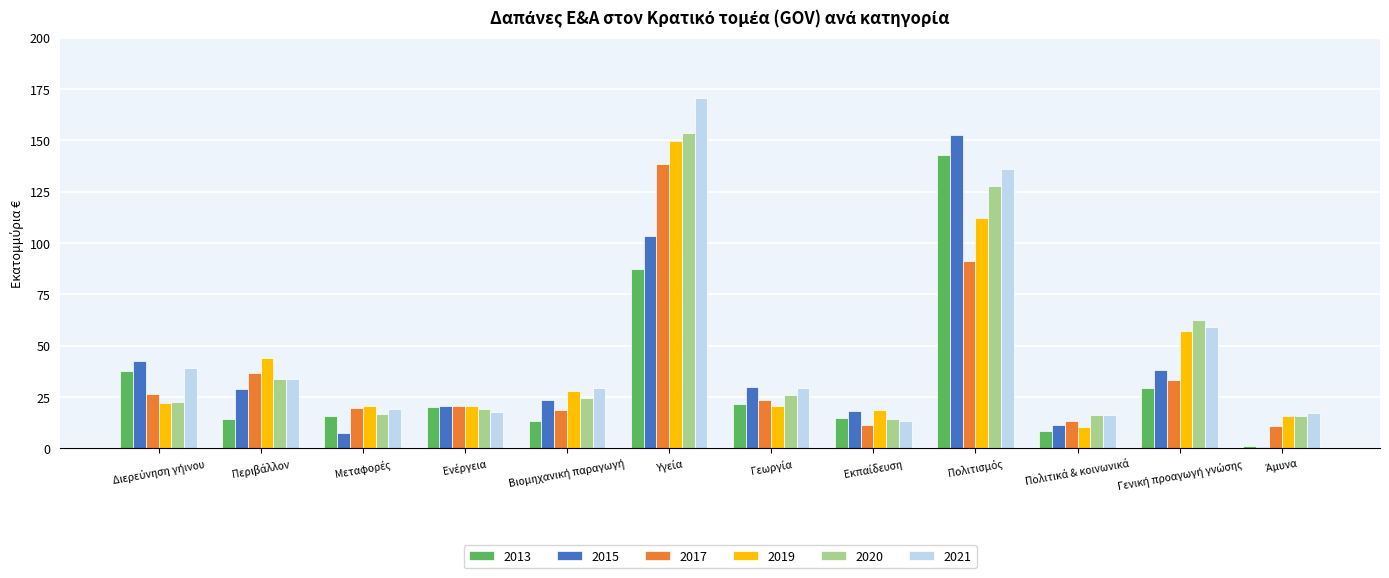

Count the number of categories in the chart.

12